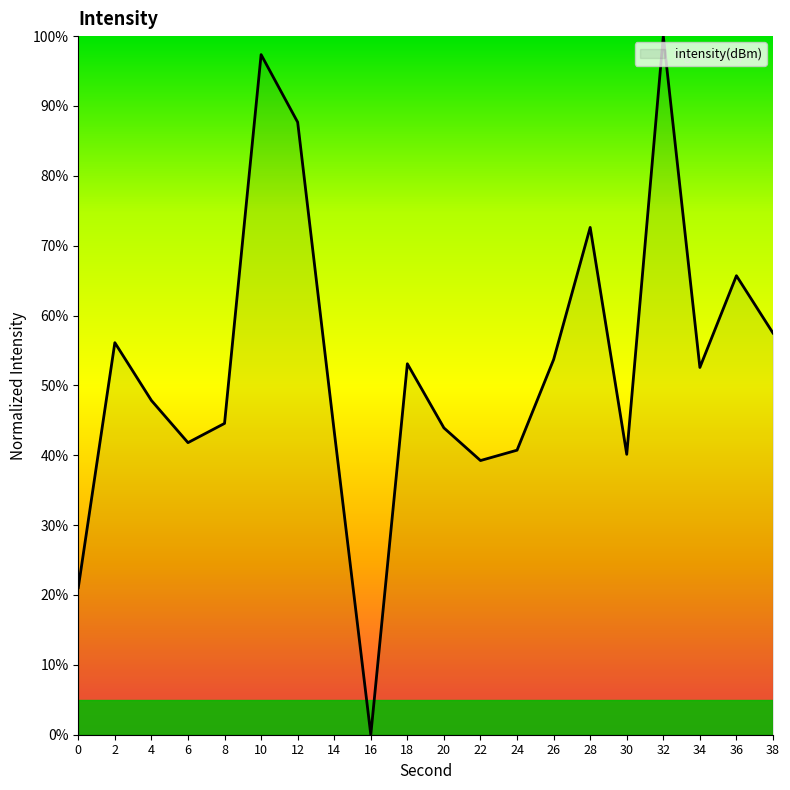

What is the difference between the maximum and minimum values?

100.0